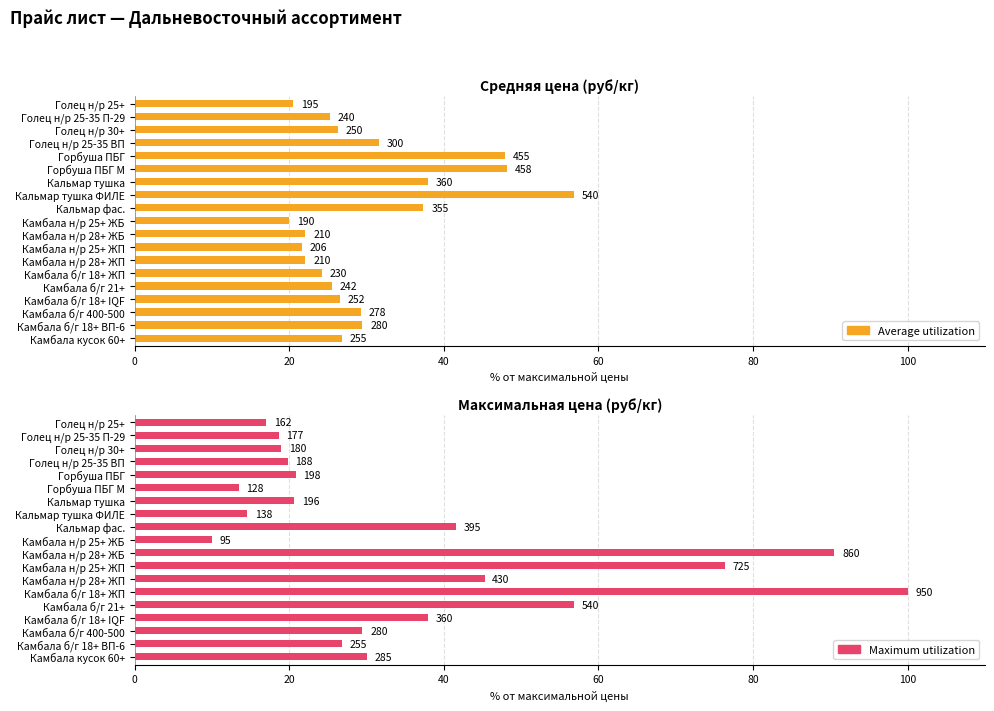

At how many categories does at least one series exceed 26?

16